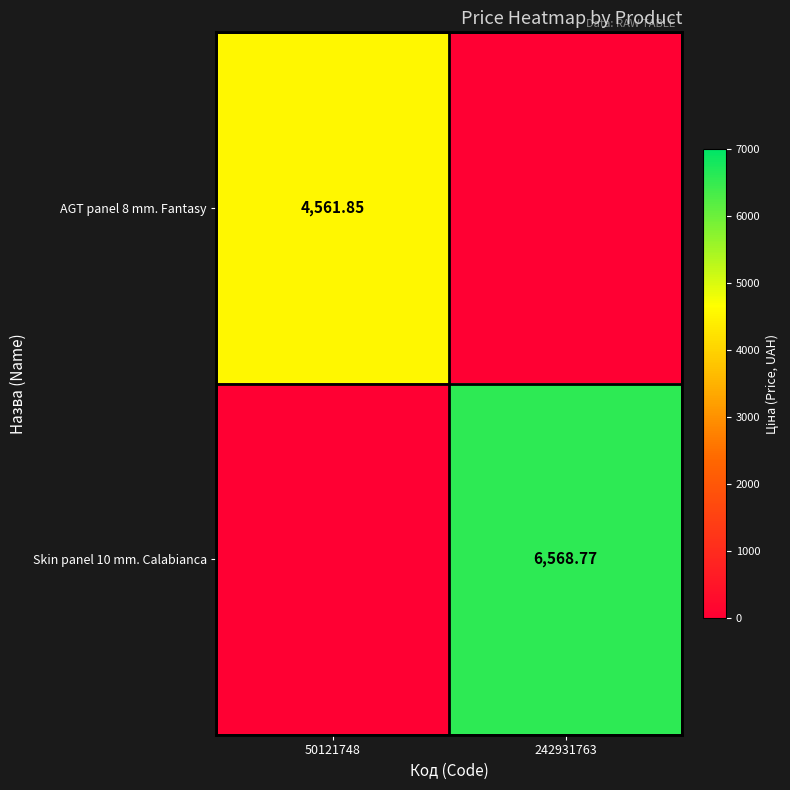

Is the value of Skin panel 10 mm. Calabianca at 242931763 greater than the value of AGT panel 8 mm. Fantasy at 50121748?

Yes